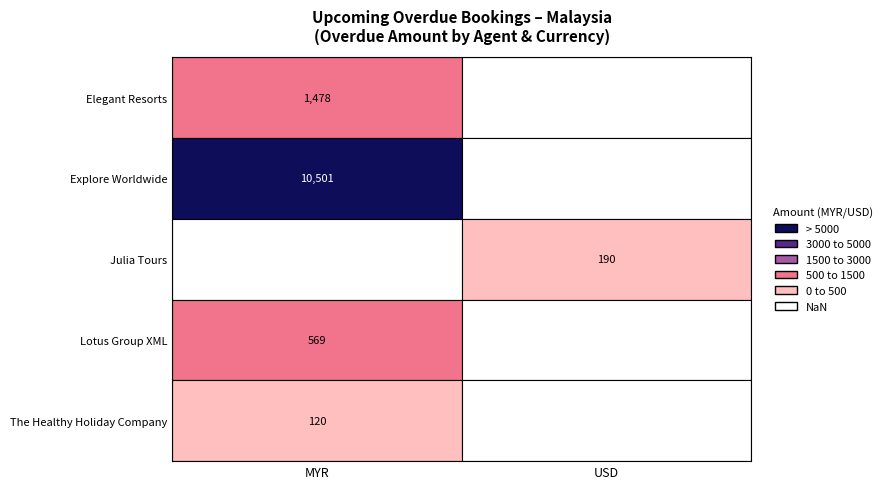

Is it true that the value at 3 is 57?

False